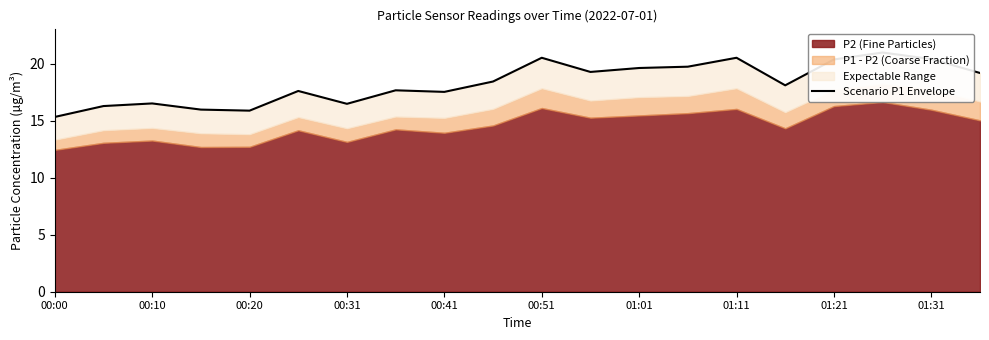

What is the change in value from 00:51 to 10?

+2.9